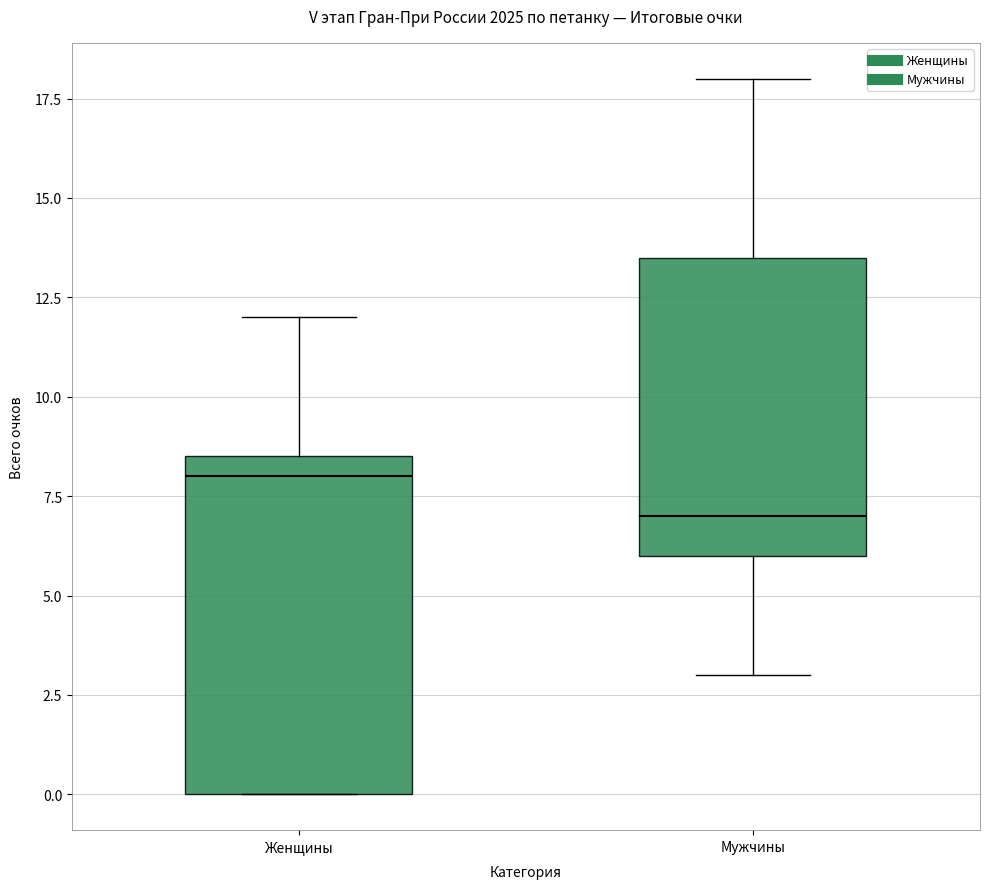

Which box is the tallest, from its lower edge to its upper edge?

Женщины